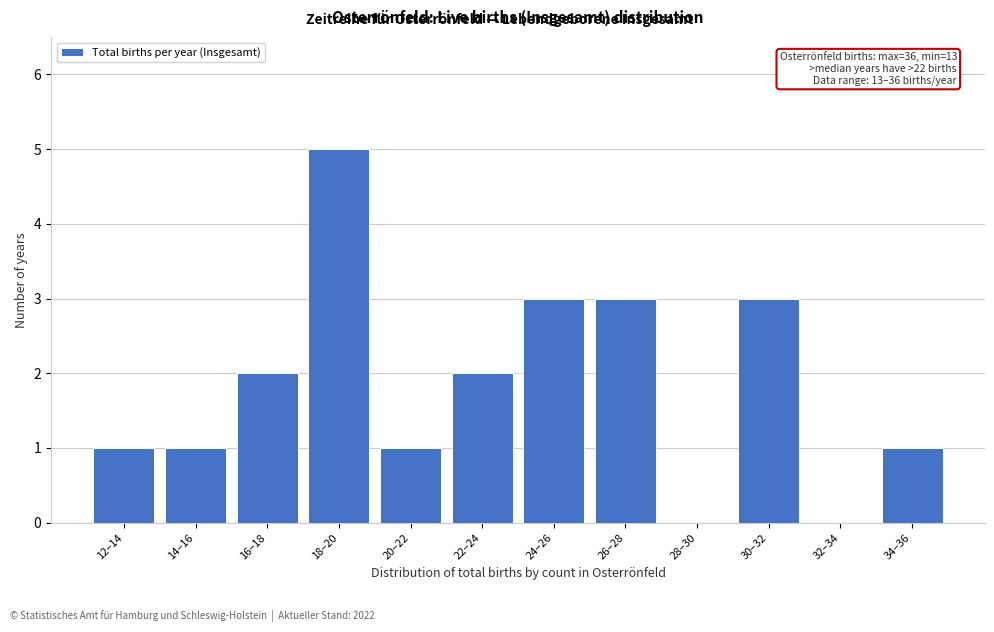

Reading left to right, transcribe all the data shown in this chart.

12–14=1	14–16=1	16–18=2	18–20=5	20–22=1	22–24=2	24–26=3	26–28=3	28–30=0	30–32=3	32–34=0	34–36=1